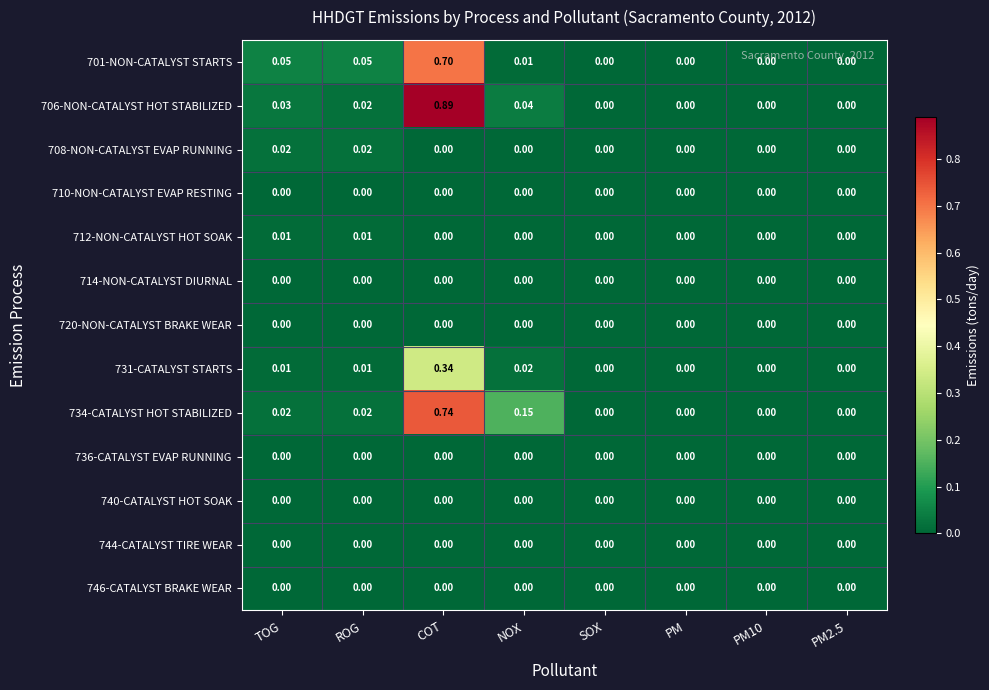

How many values in 708-NON-CATALYST EVAP RUNNING are above zero?

2